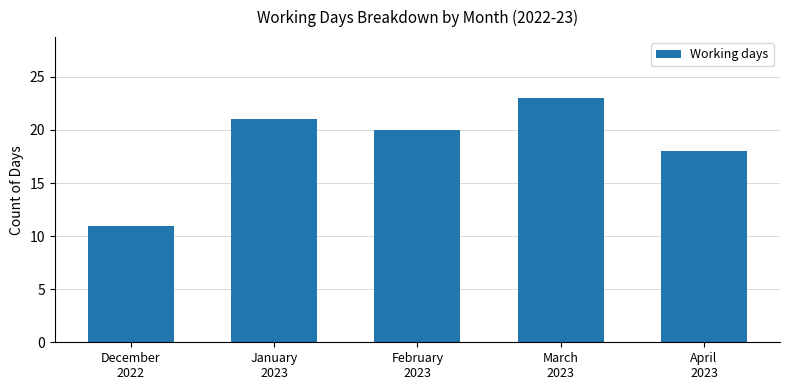

Which has a higher value, December
2022 or March
2023?

March
2023